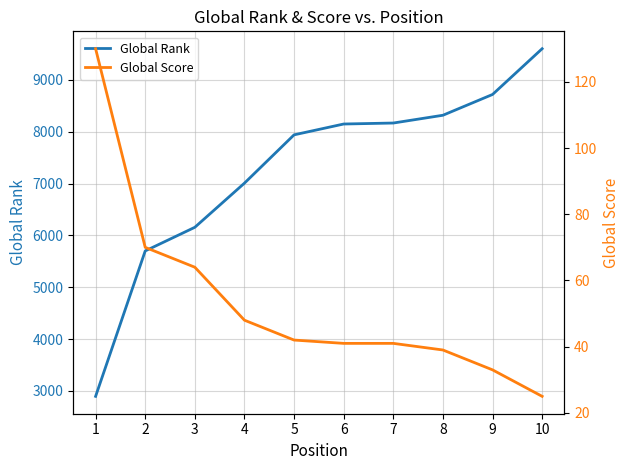

The value of Global Rank at 9 is 8720. True or false?

True